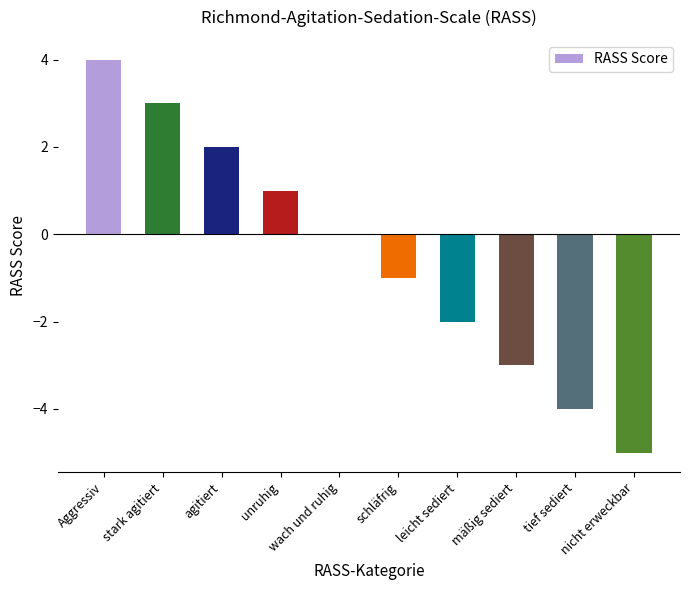

Between tief sediert and stark agitiert, which is larger?

stark agitiert